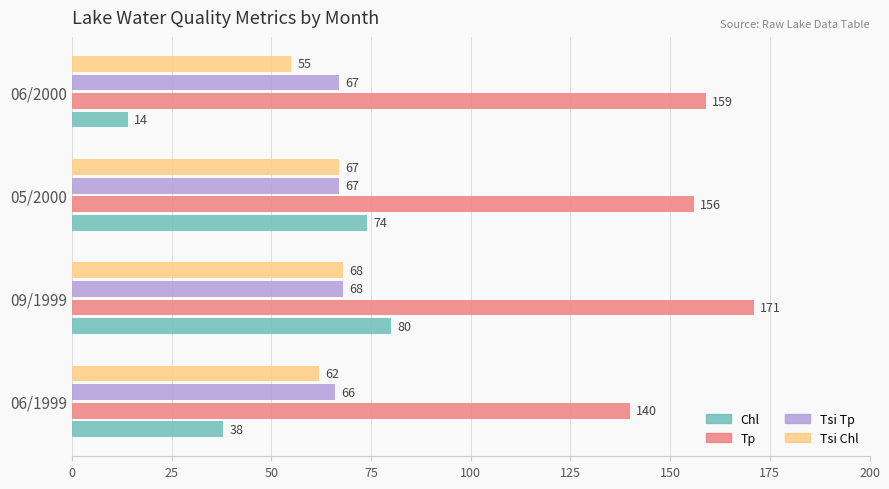

True or false: Tsi Chl has a value of 14 at 09/1999.

False